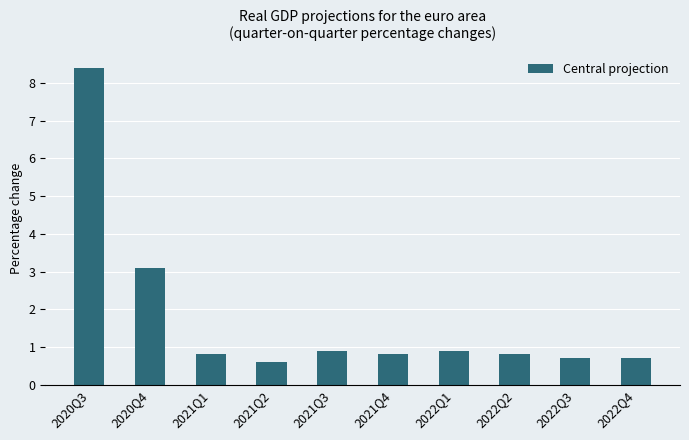

What is the value of the 8th bar from the left?

0.8